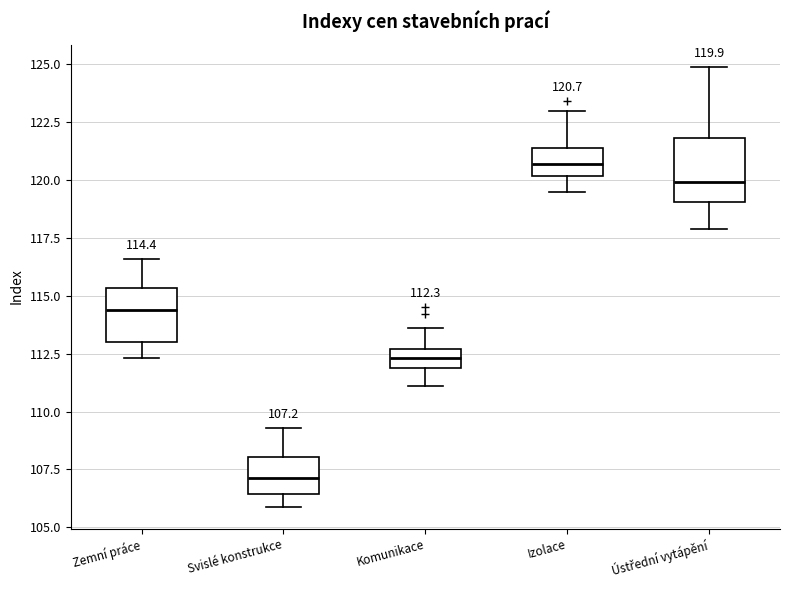

Which box has the highest median line?

Izolace